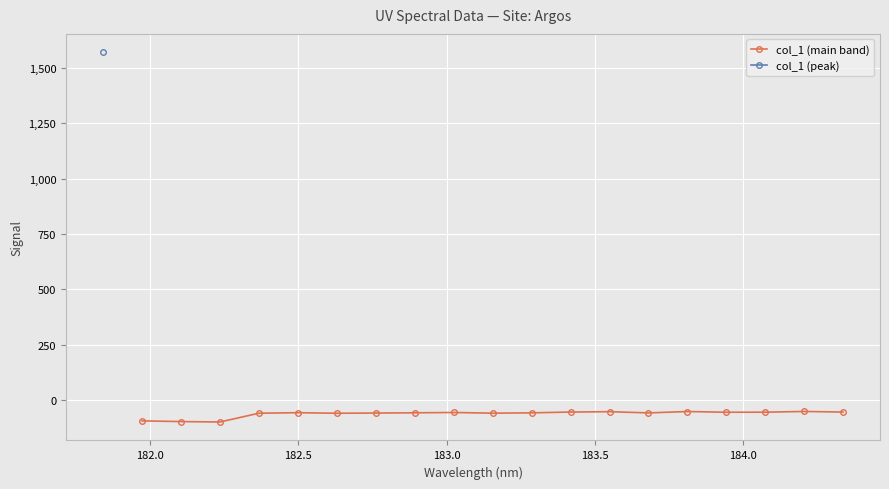

What is the value of the 10th point from the left?

-60.1